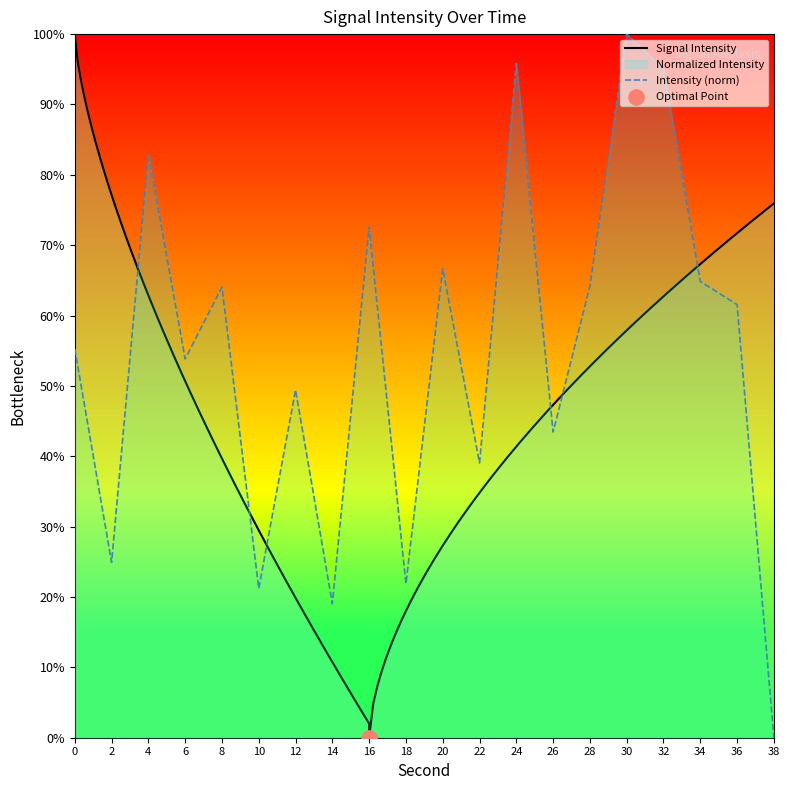

What is the change in value from 24 to 28?

-31.7